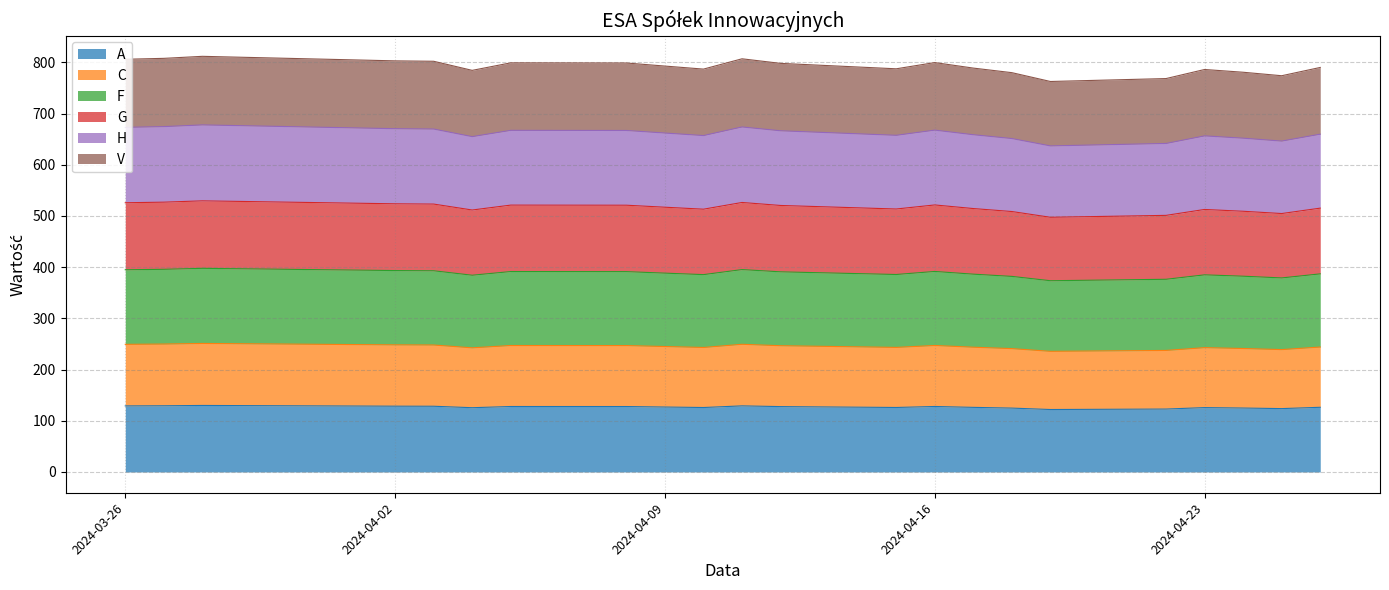

True or false: C and G cross at least once.

False